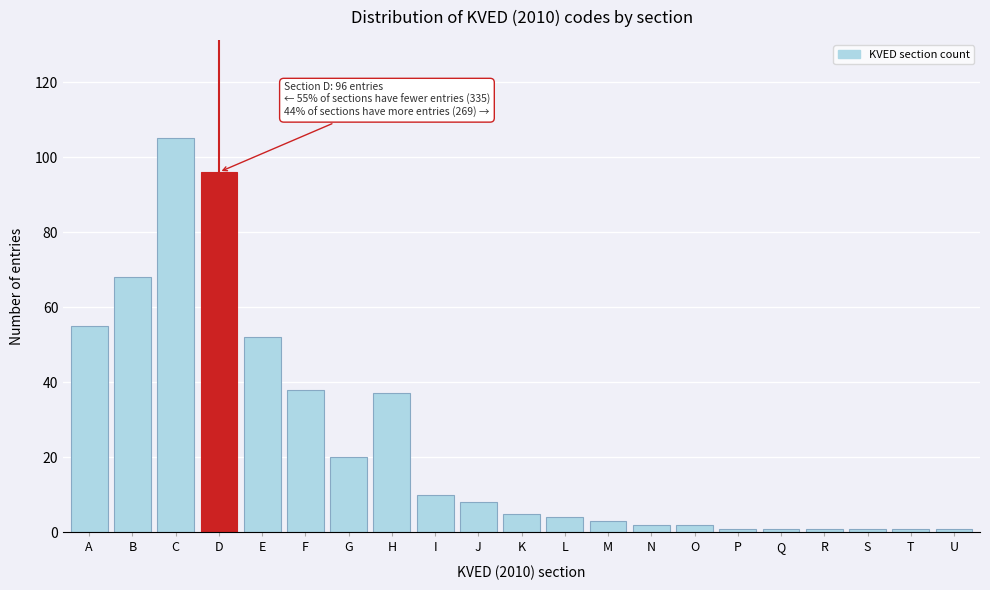

Approximately how many times larger is the value at D compared to A?

1.7